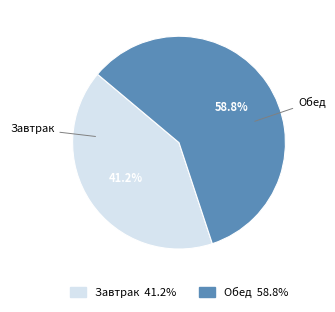

Which slice represents more than half of the pie?

Обед